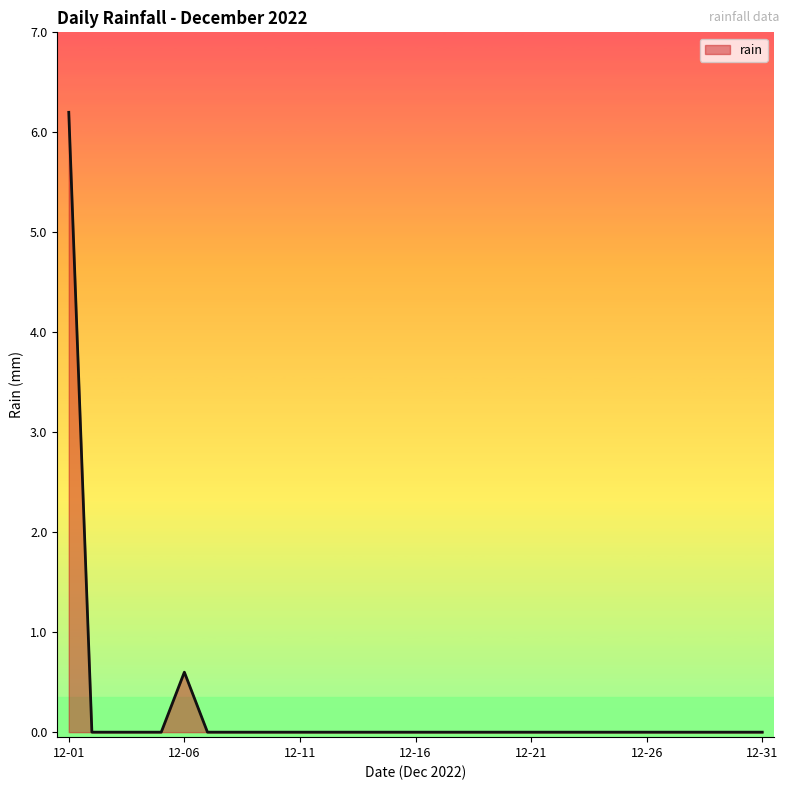

What is the greatest value displayed?

6.2